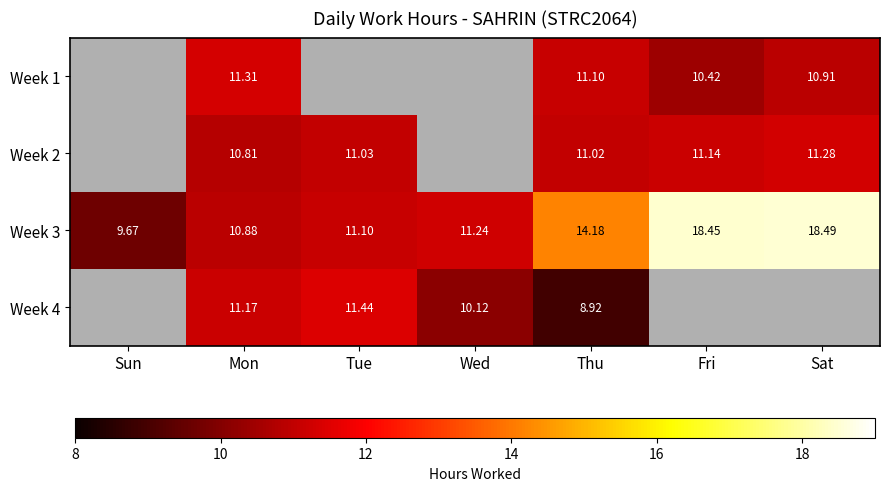

Where is Week 3 nearest to the value 14?

Thu